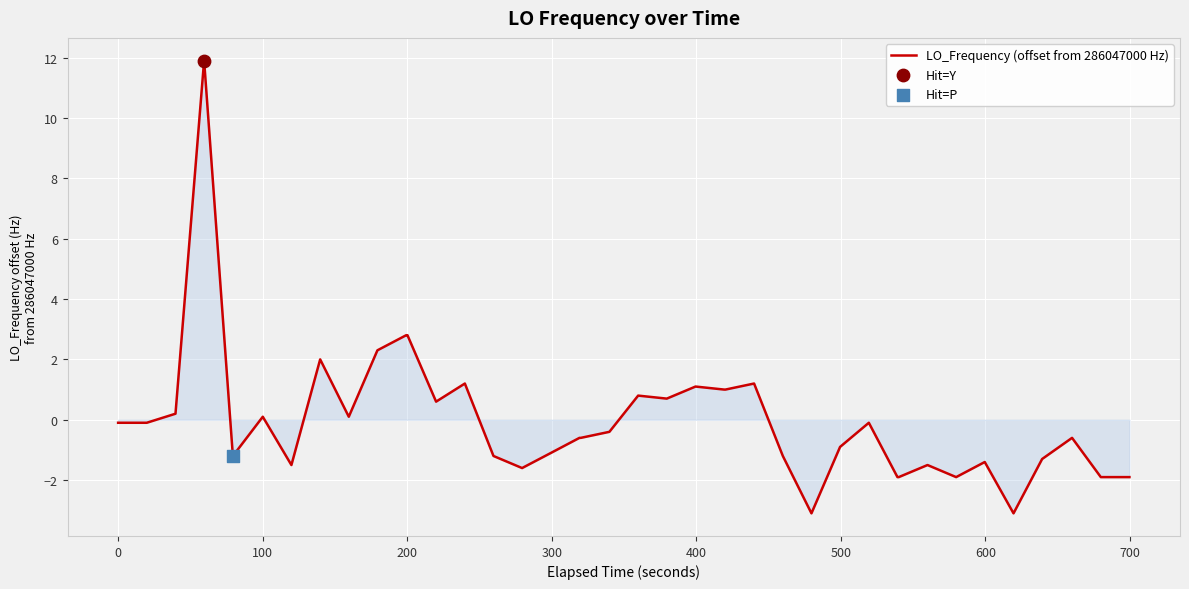

What is the maximum value shown in the chart?

11.9